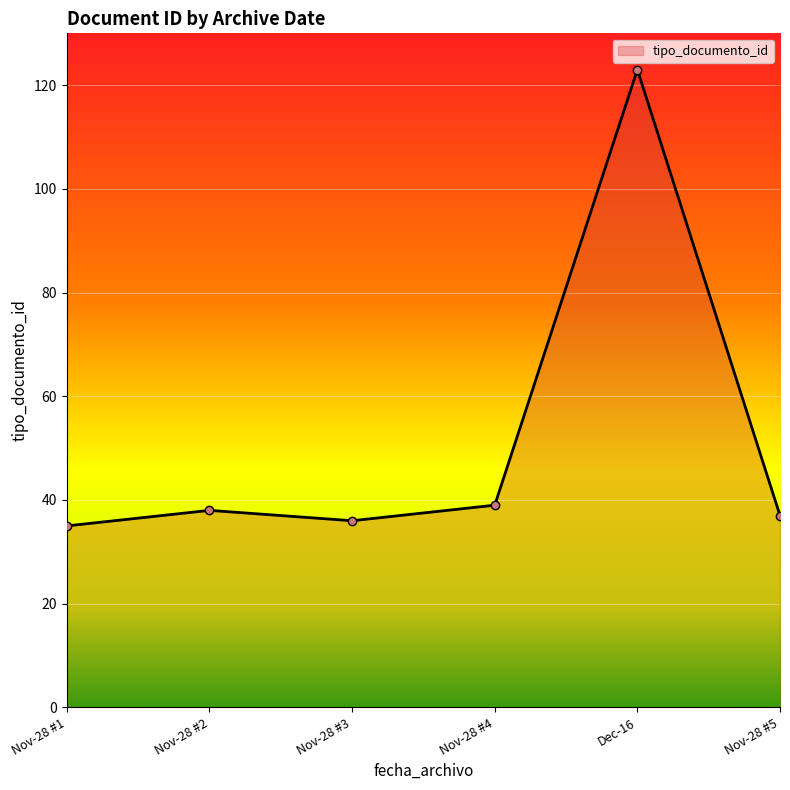

True or false: the data has more than 0 interior local peaks.

True